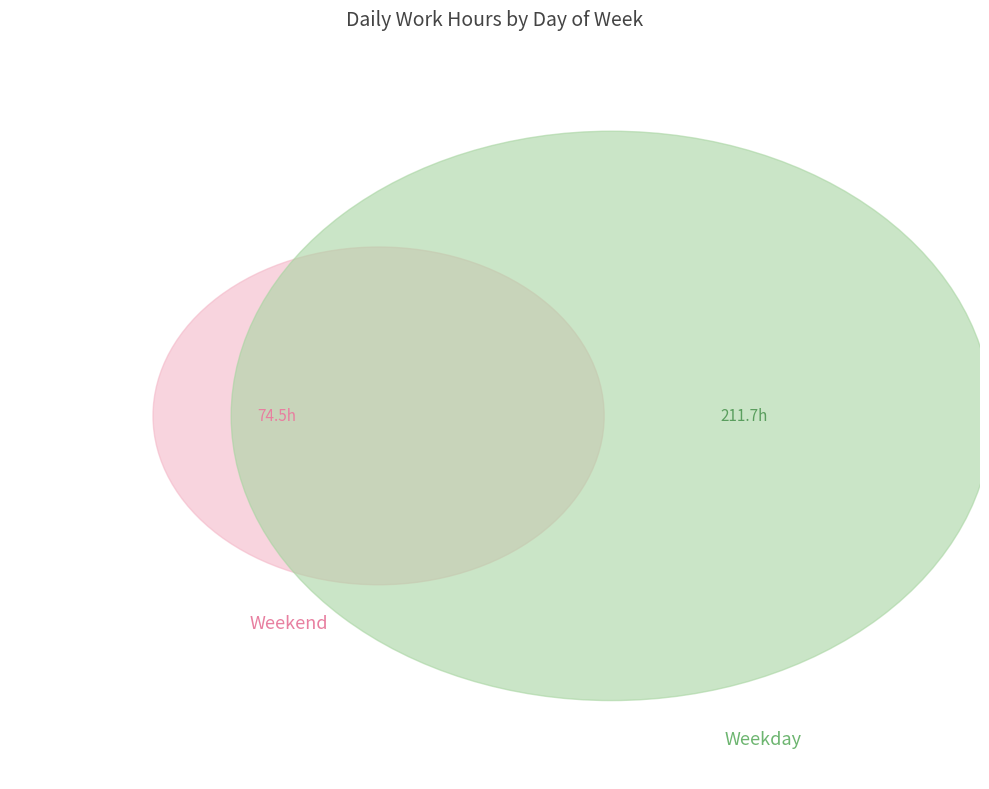

True or false: Mon accounts for 14% of the total.

True